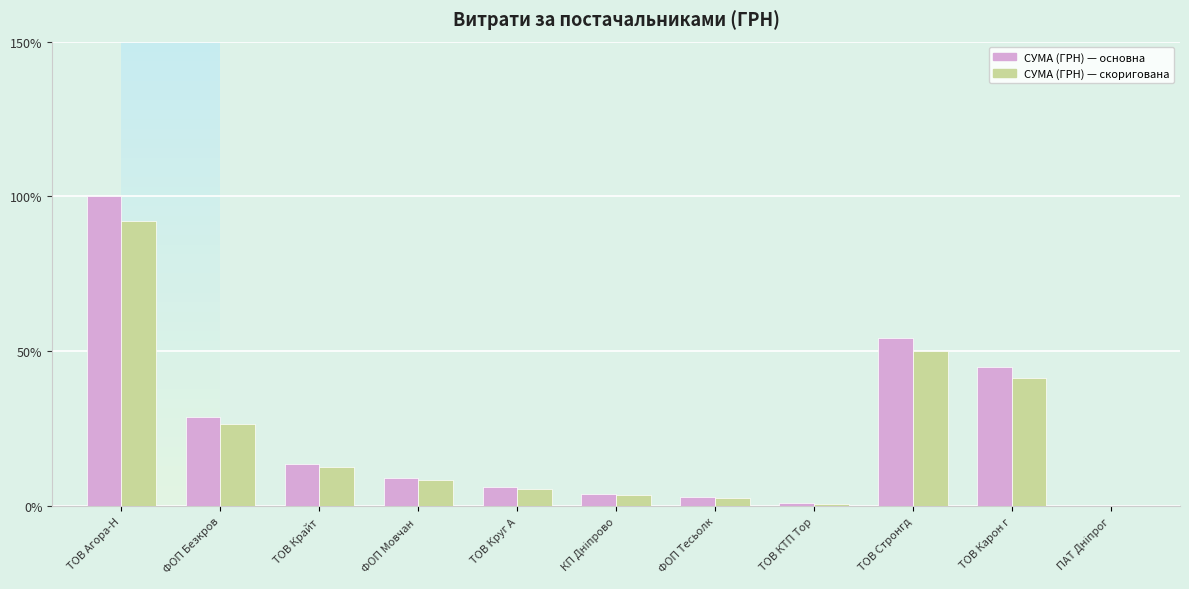

Count the number of data series in this chart.

2